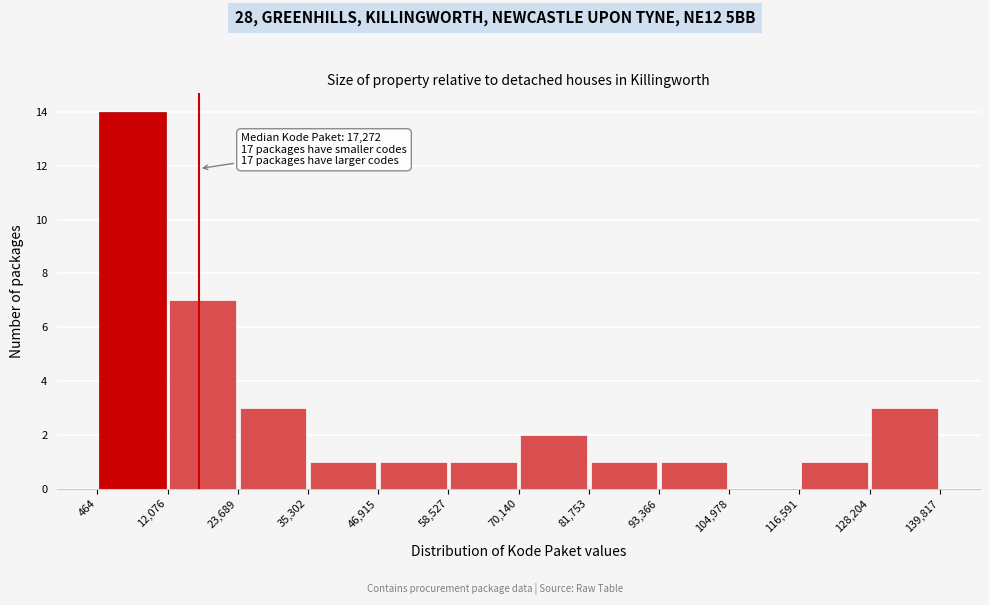

Which range on the x-axis has the tallest bar?

464 to 12,076